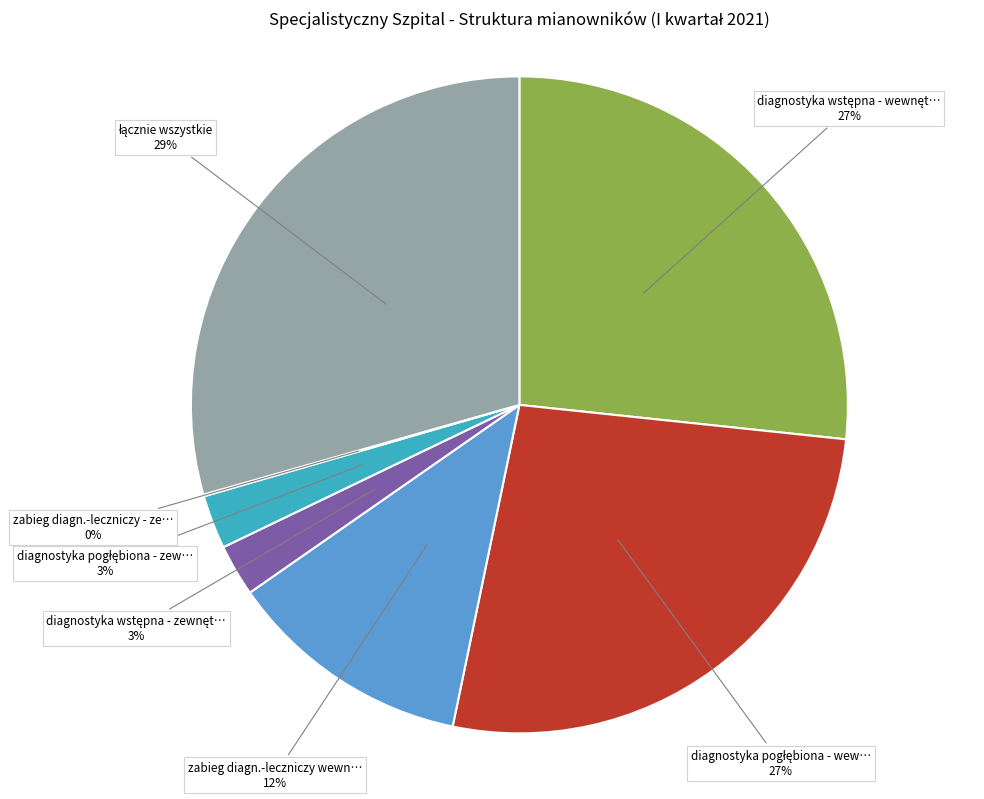

To the nearest percent, what is the difference between the largest and smallest slice percentages?

29%